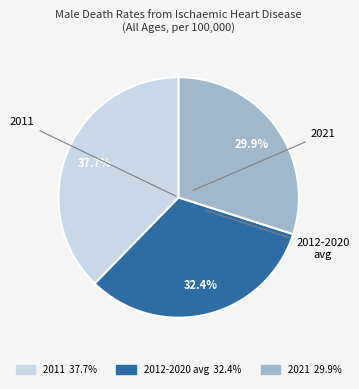

Is there any slice that represents more than half of the pie?

No